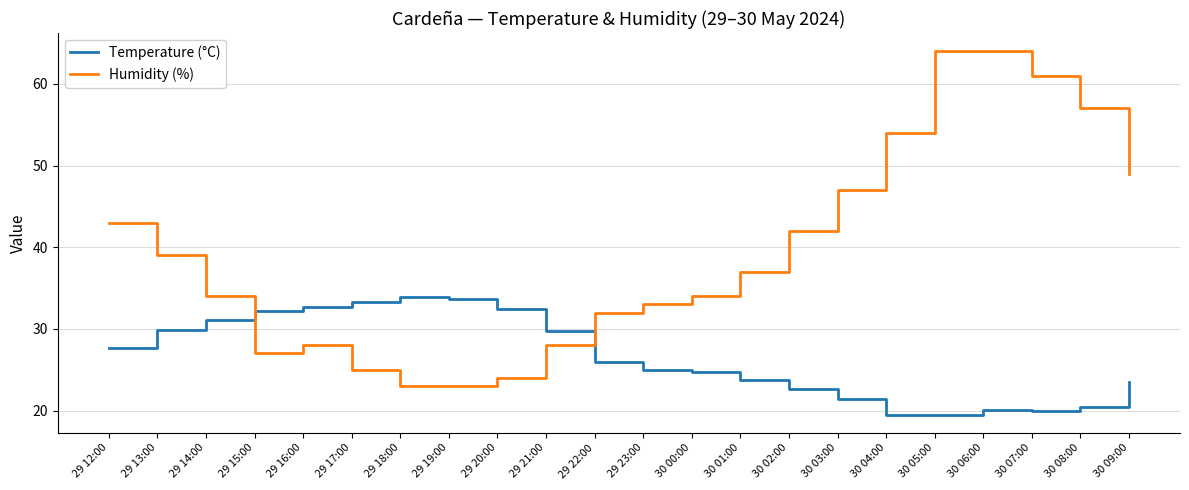

Read the Temperature (°C) value at 29 14:00.

31.1